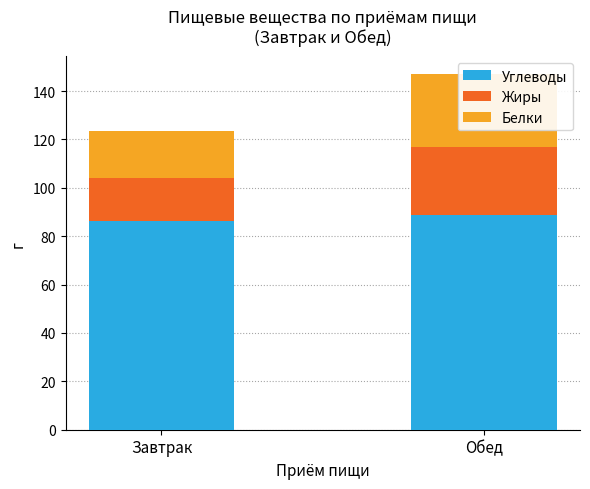

Reading left to right, extract all data points from this chart.

Углеводы: 86.4	88.8
Жиры: 17.7	28.1
Белки: 19.2	30.0